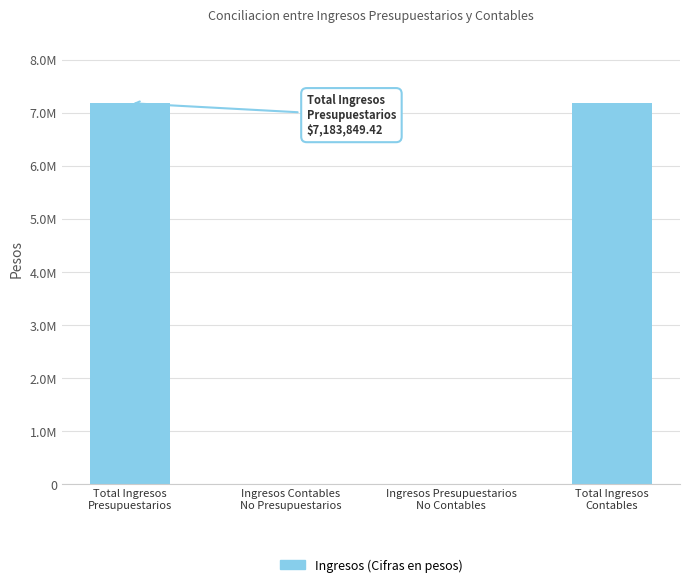

Reading left to right, list all the values displayed in this chart.

Total Ingresos
Presupuestarios=7183849.4	Ingresos Contables
No Presupuestarios=0.0	Ingresos Presupuestarios
No Contables=0.0	Total Ingresos
Contables=7183849.4